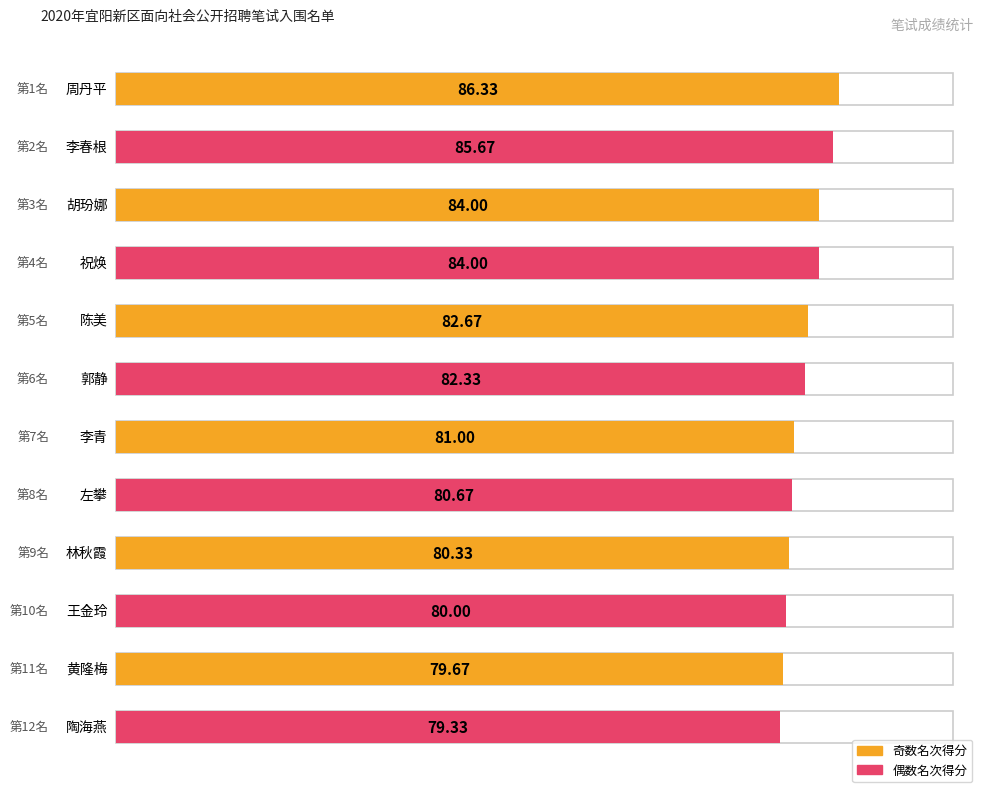

How many data points are less than 82?

6